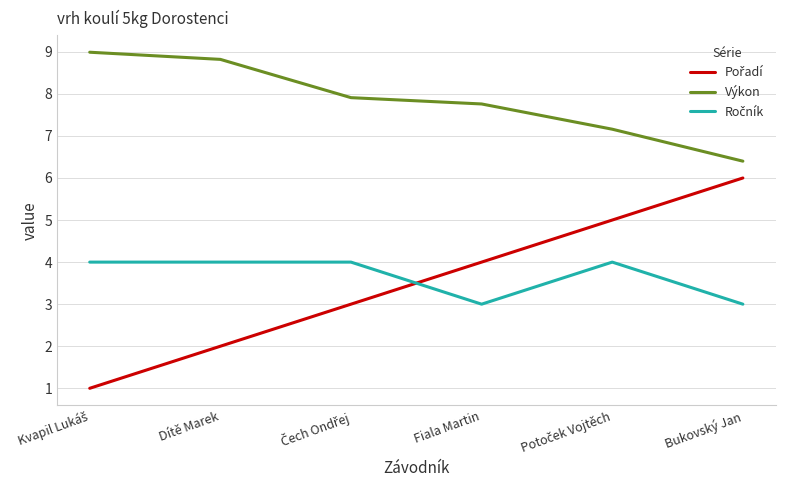

What is the spread (max minus min) of values at Dítě Marek?

6.8